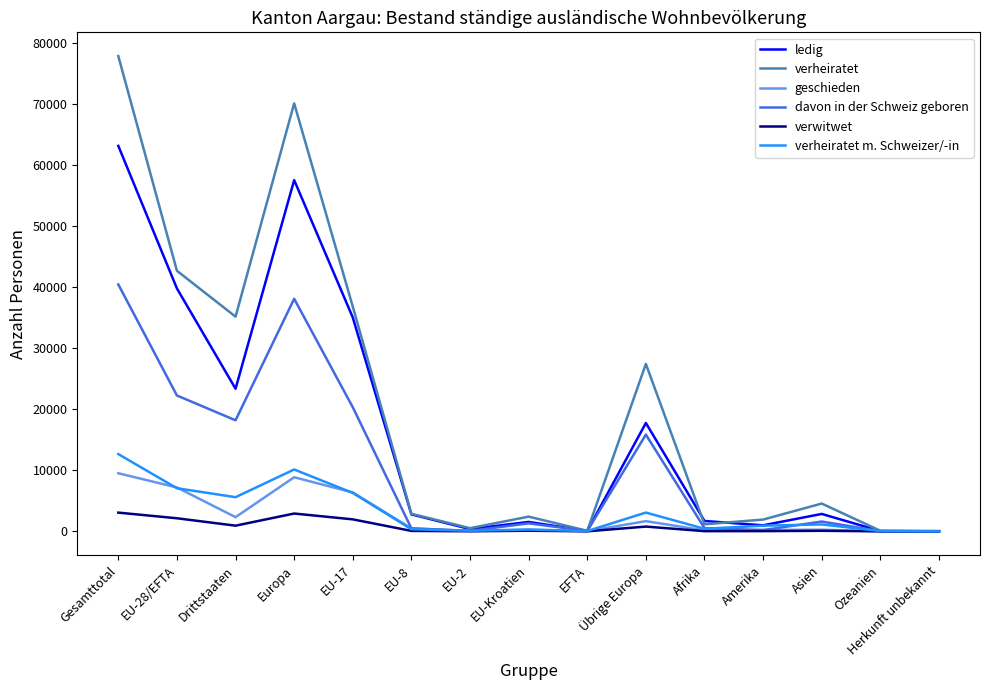

Does the chart display data point markers on the line(s)?

No